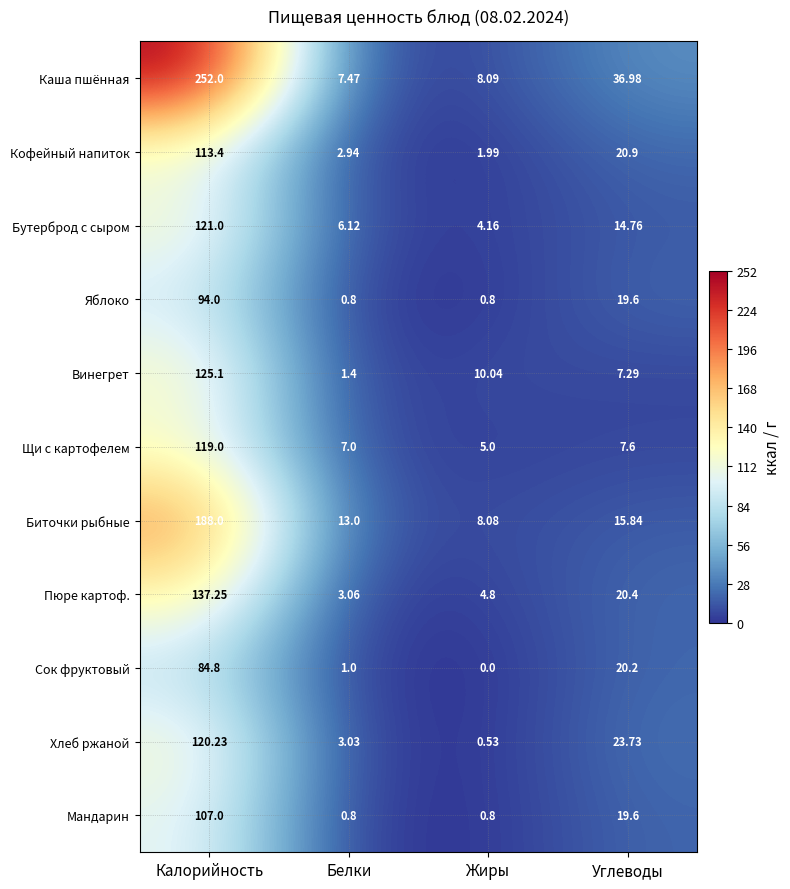

What is the total value across all series at Жиры?

44.3